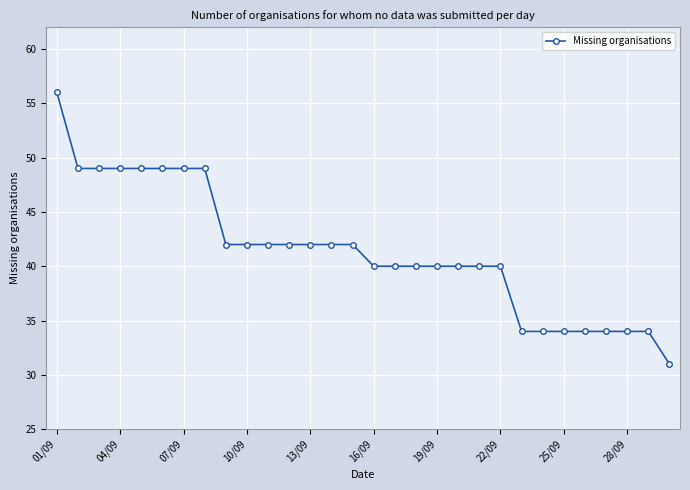

Reading right to left, transcribe all the data shown in this chart.

31	34	34	34	34	34	34	34	40	40	40	40	40	40	40	42	42	42	42	42	42	42	49	49	49	49	49	49	49	56